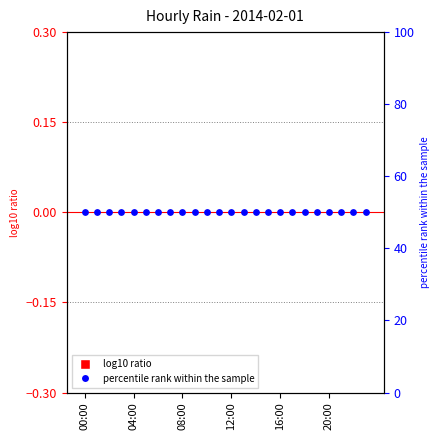

At which category is the sum across all series the highest?

00:00